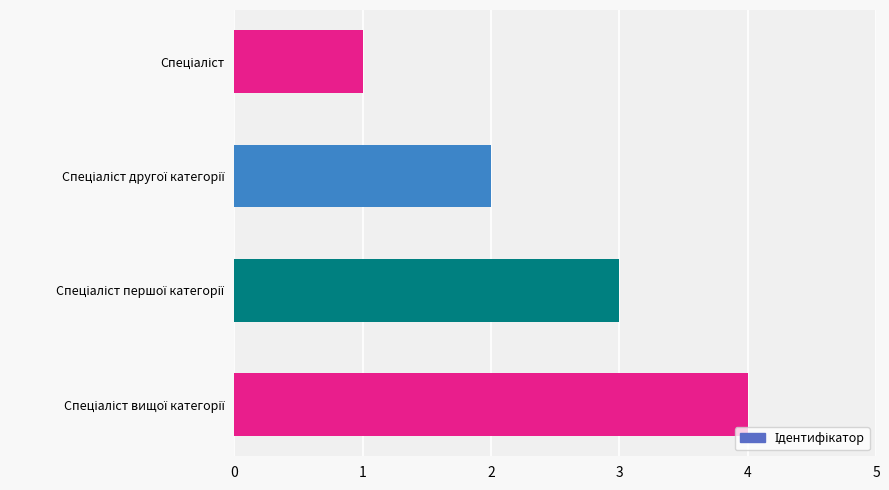

What is the difference between the second highest and minimum values?

2